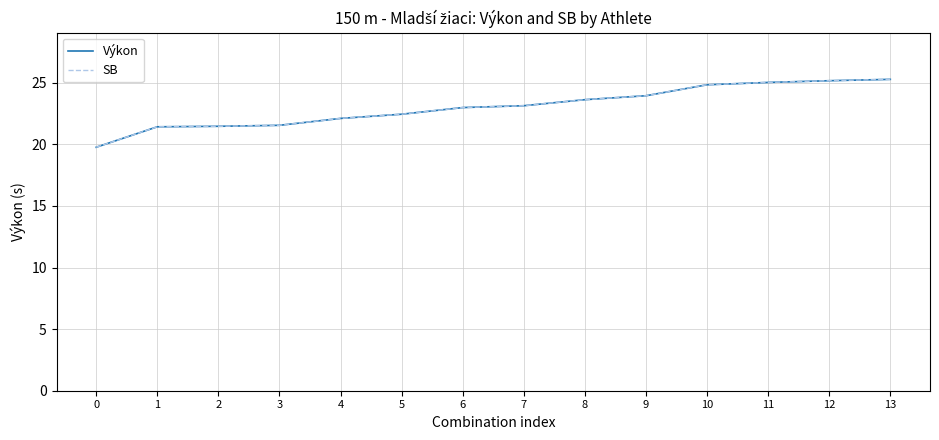

How many lines are shown in the chart?

2